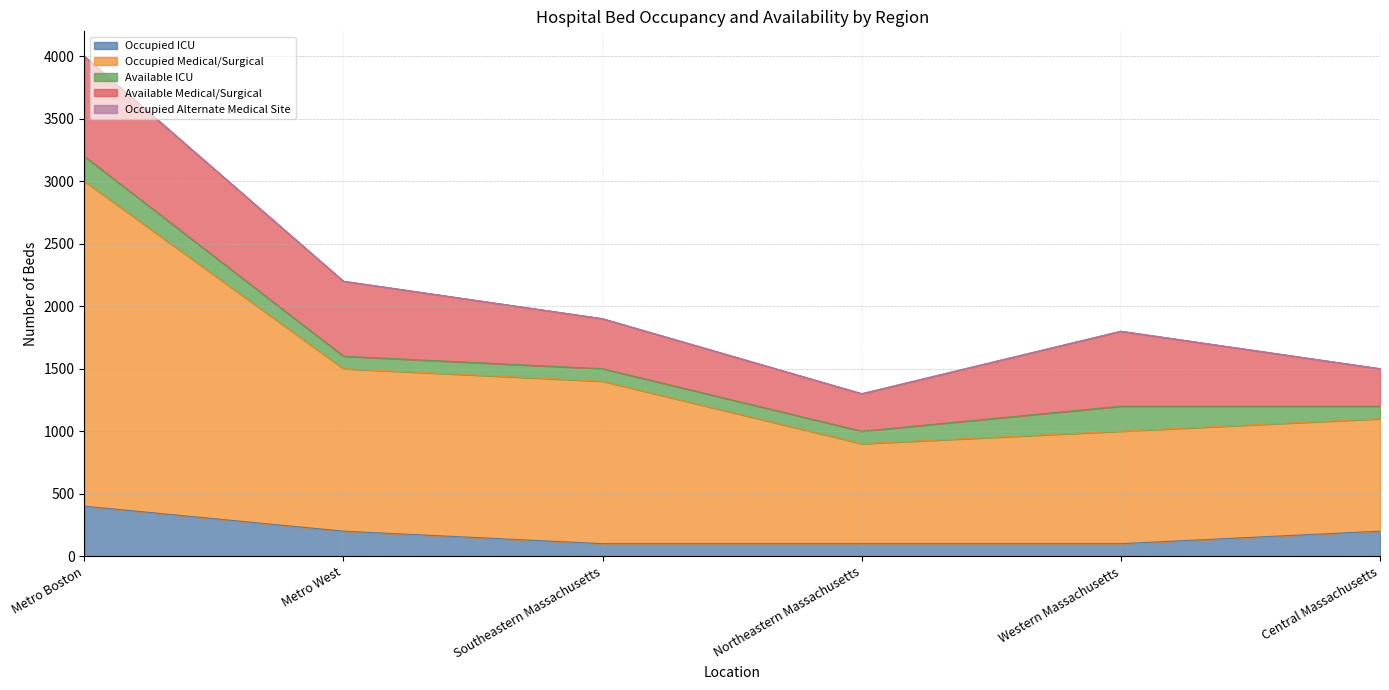

What are all the series names shown in the legend?

Occupied ICU, Occupied Medical/Surgical, Available ICU, Available Medical/Surgical, Occupied Alternate Medical Site